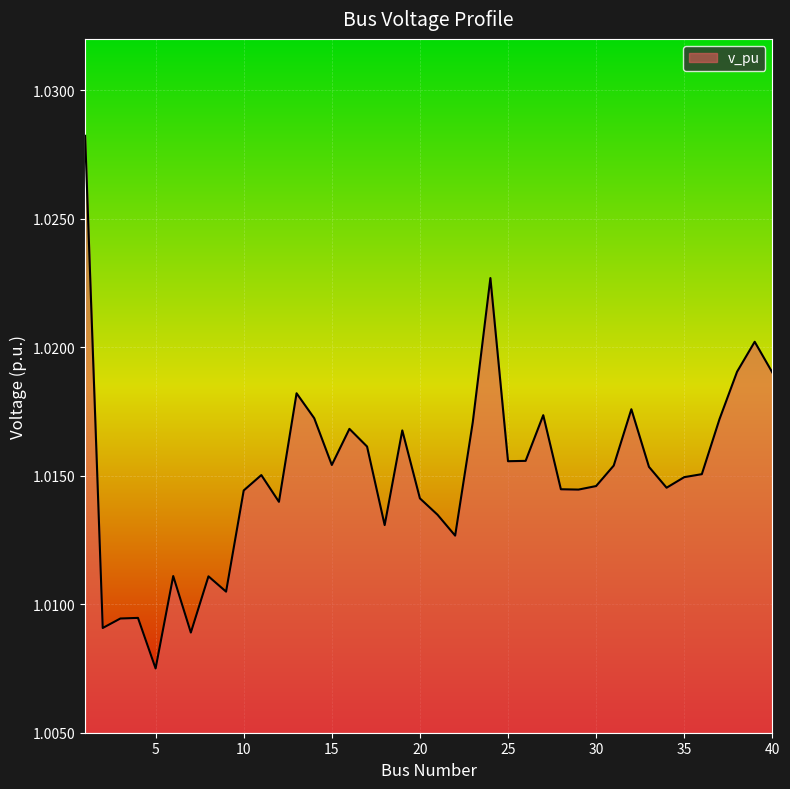

How many lines are shown in the chart?

1